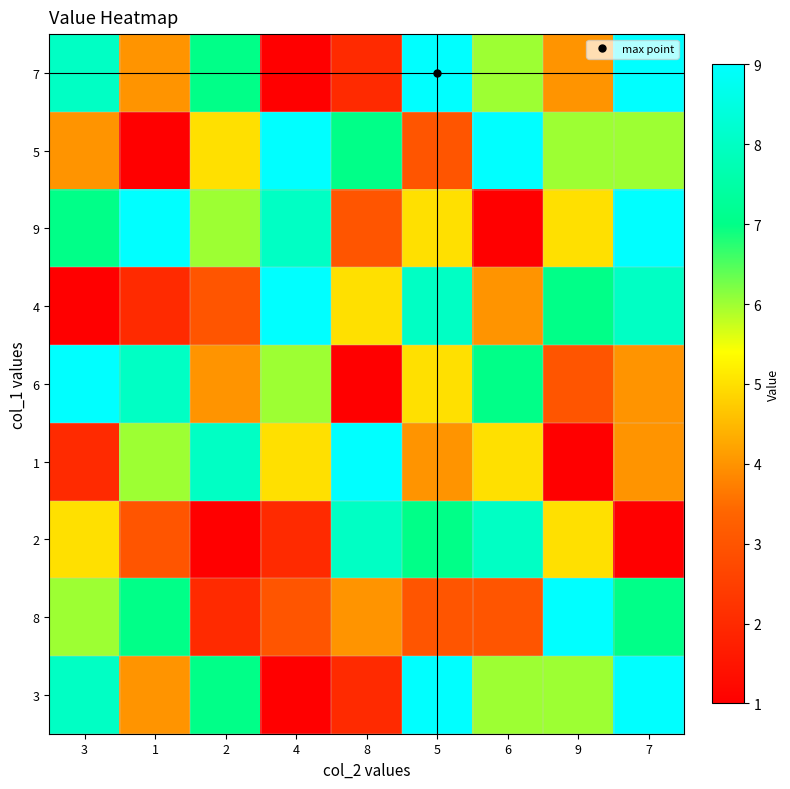

At which category is the sum across all series the highest?

7